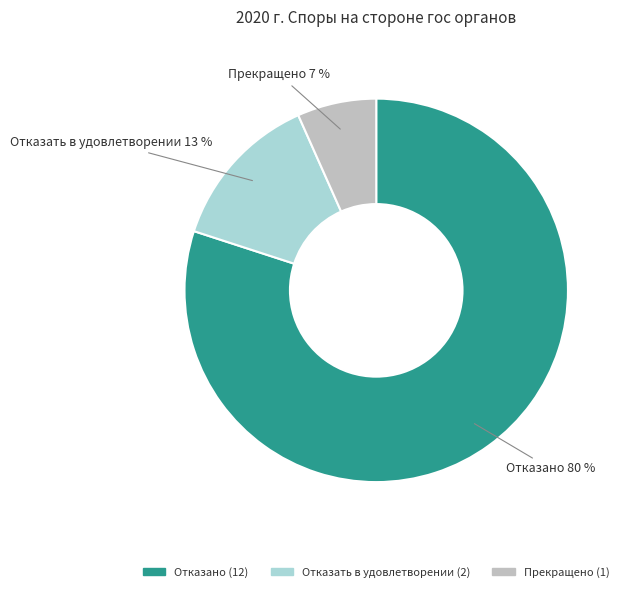

Which slice is the smallest?

Прекращено